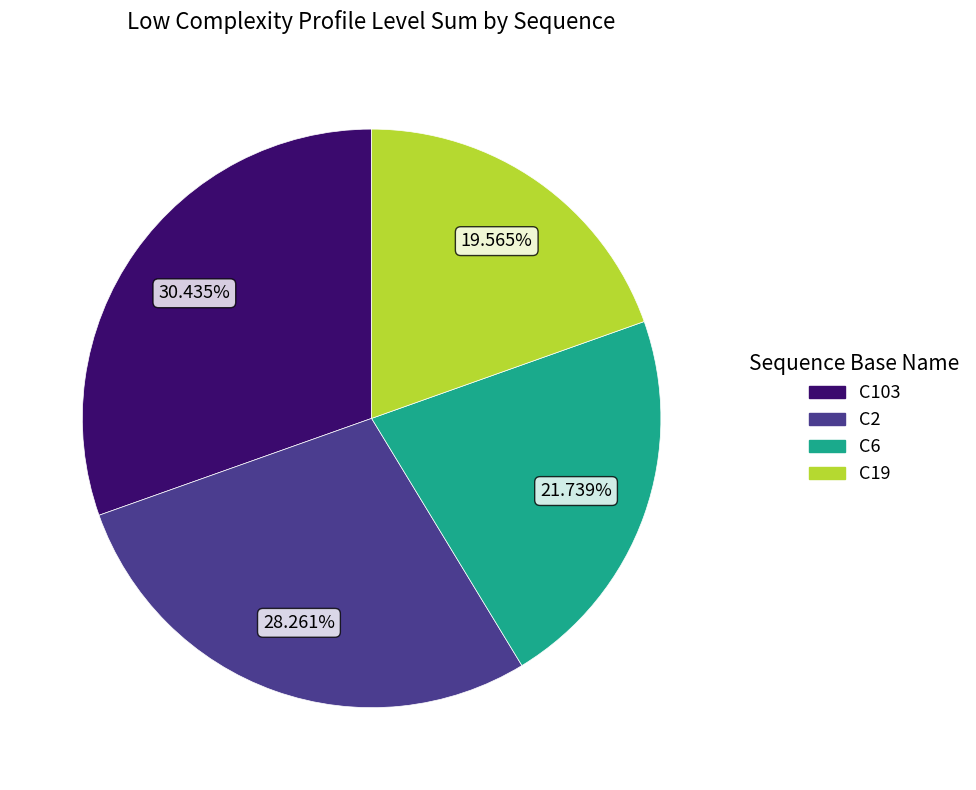

Is there a majority slice in this chart?

No